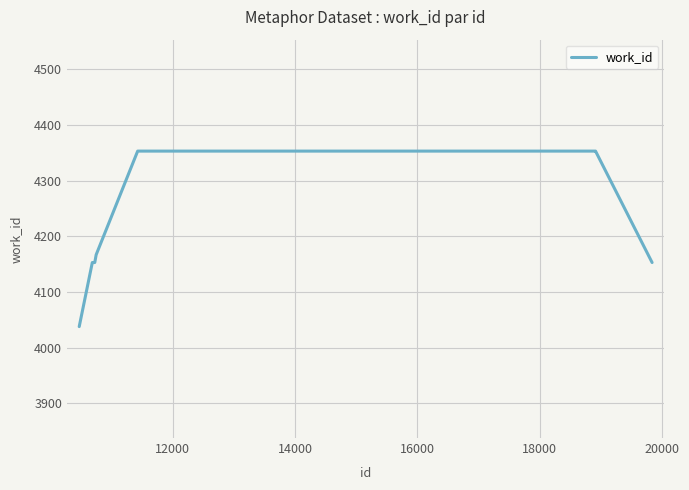

What is the greatest value displayed?

4353